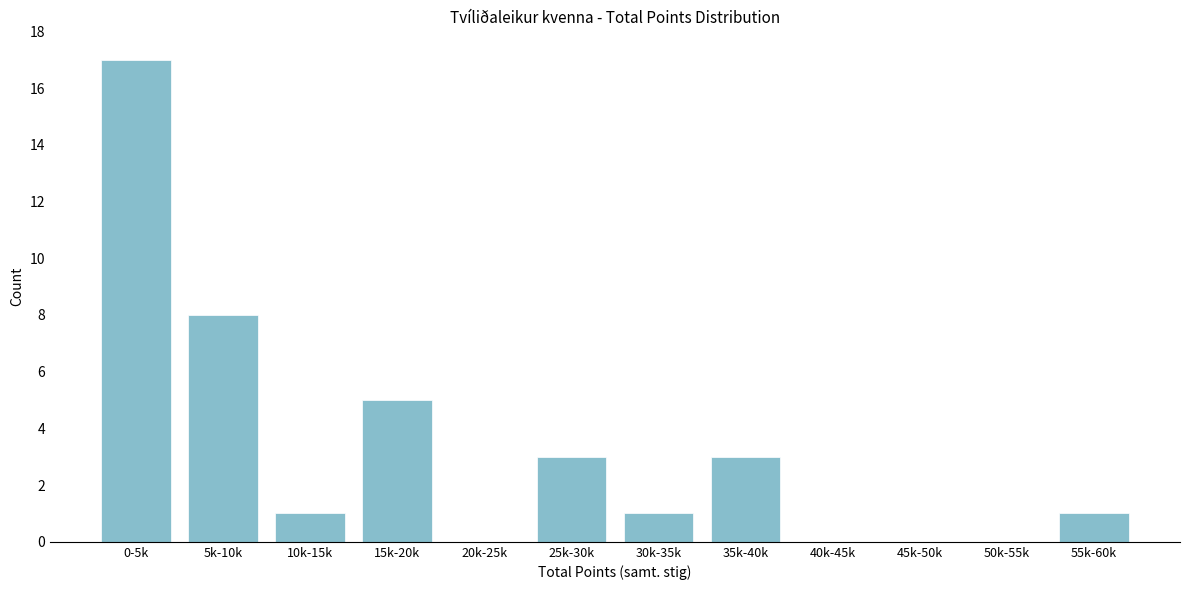

Reading left to right, extract all data points from this chart.

0-5k=17	5k-10k=8	10k-15k=1	15k-20k=5	20k-25k=0	25k-30k=3	30k-35k=1	35k-40k=3	40k-45k=0	45k-50k=0	50k-55k=0	55k-60k=1